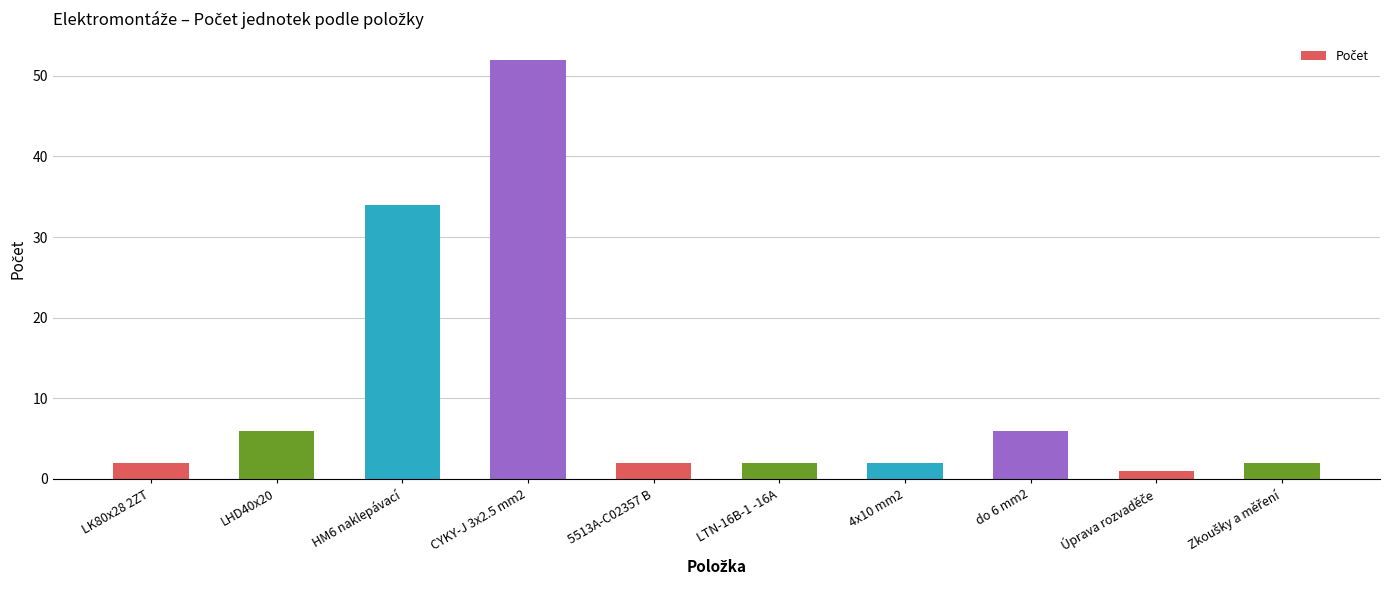

Approximately how many times larger is the value at CYKY-J 3x2.5 mm2 compared to 5513A-C02357 B?

26.0